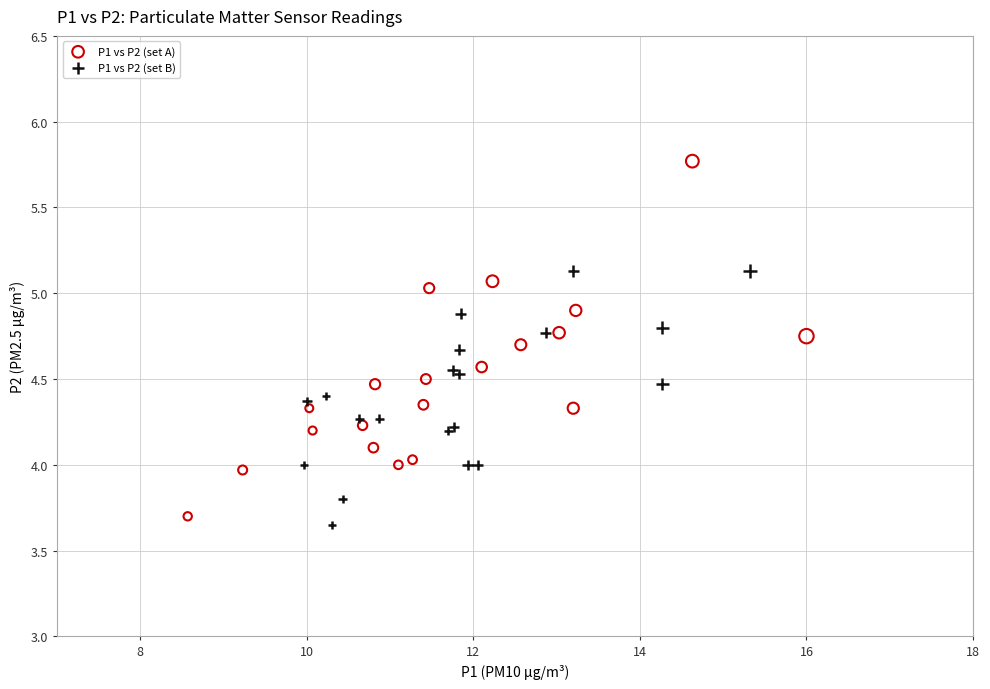

Which series reaches the minimum Y coordinate?

P1 vs P2 (set B)